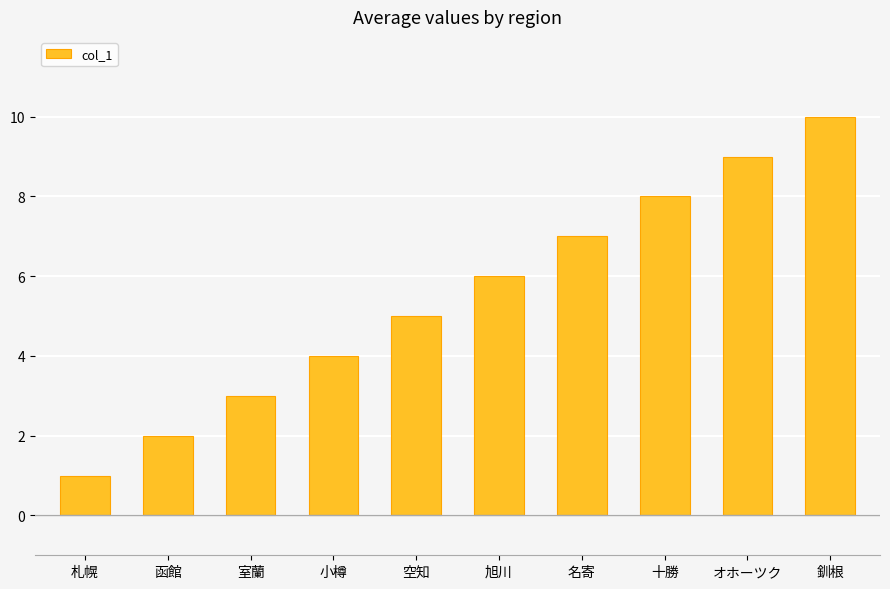

Reading left to right, list all the values displayed in this chart.

1	2	3	4	5	6	7	8	9	10